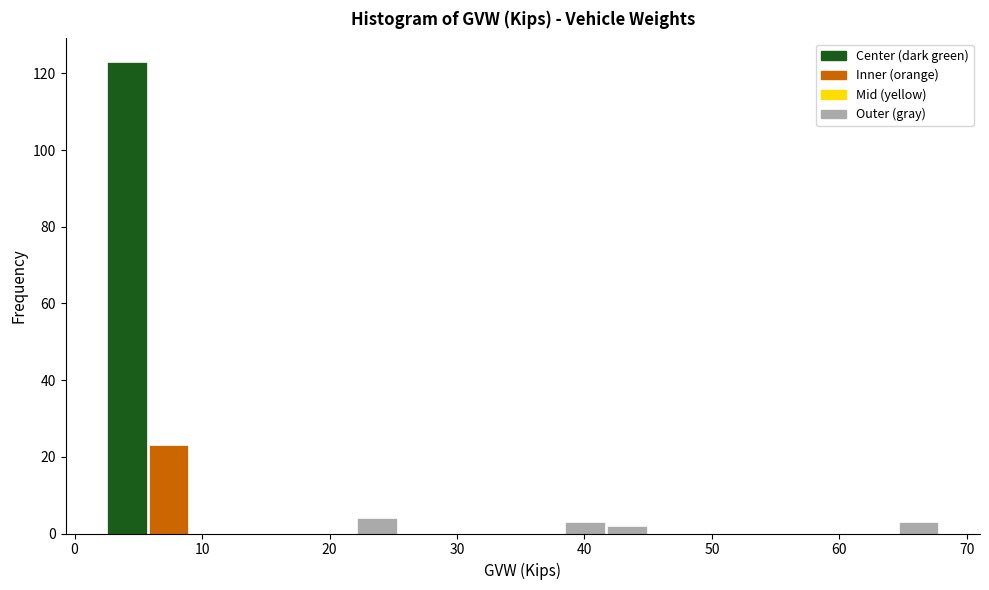

Read against the x-axis, roughly where is the centre of the tallest bar?

4